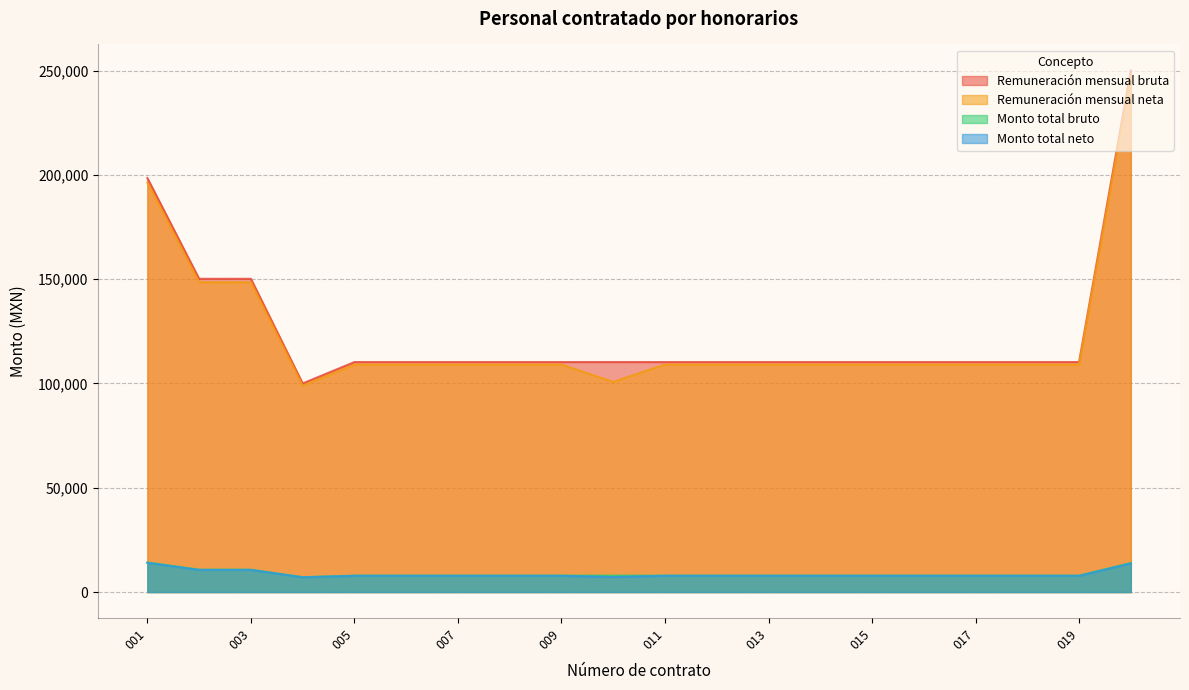

True or false: Remuneración mensual neta has a value of 25361.3 at 016.

False